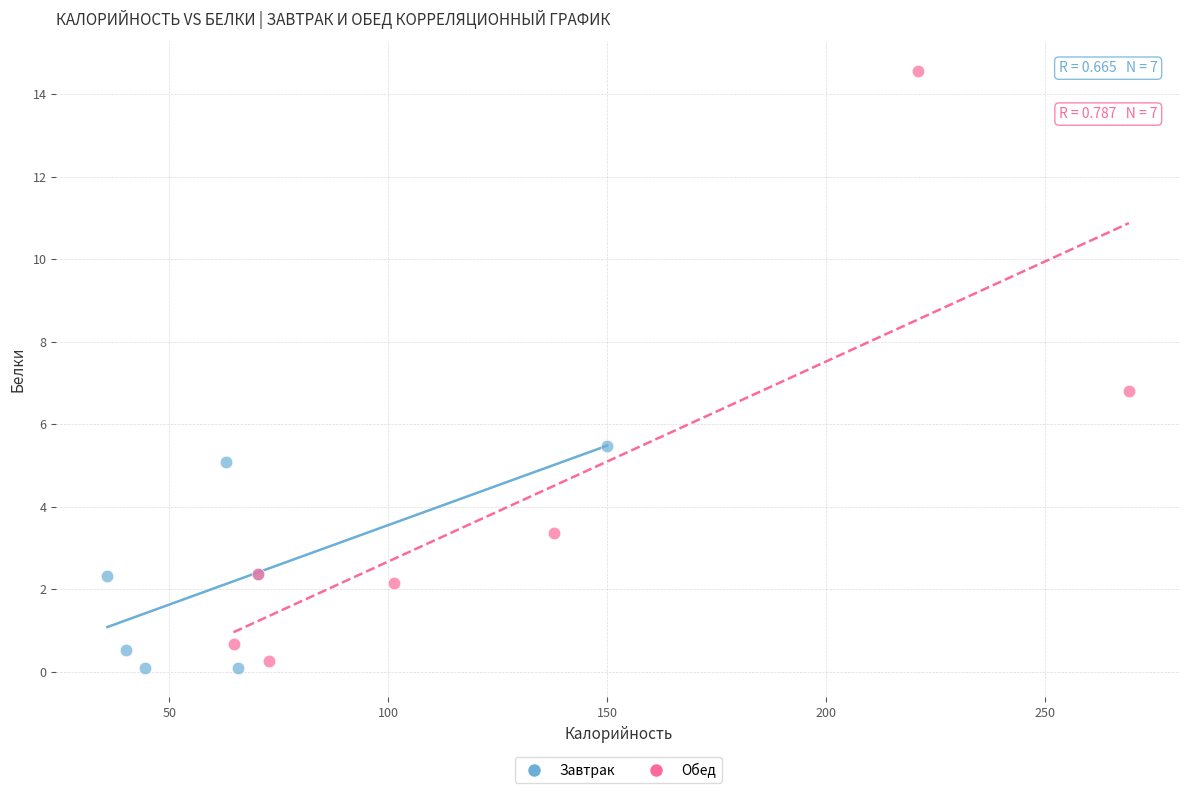

Which series has the largest Y range (max minus min)?

Обед